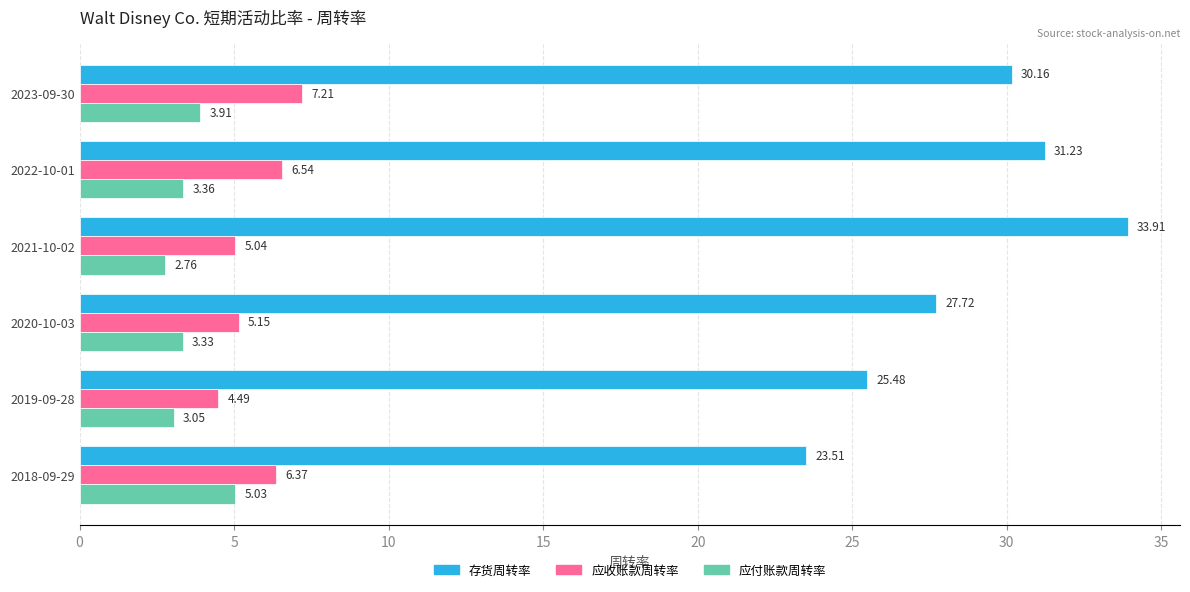

Which series changed the most between 2019-09-28 and 2018-09-29?

应付账款周转率